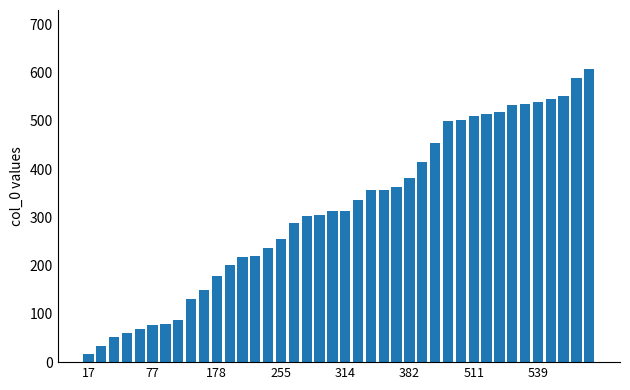

What is the smallest value displayed?

17